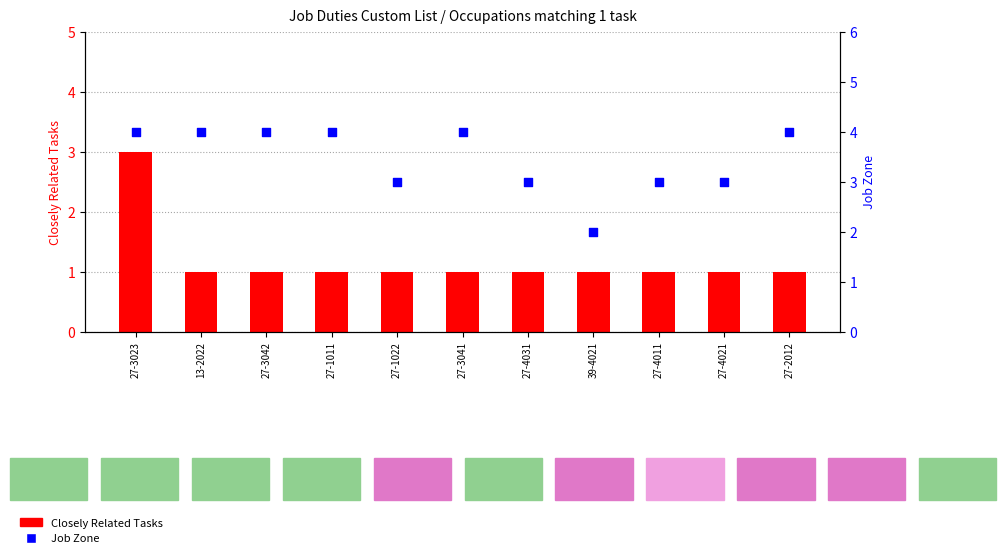

What are all the series names shown in the legend?

Closely Related Tasks, Job Zone